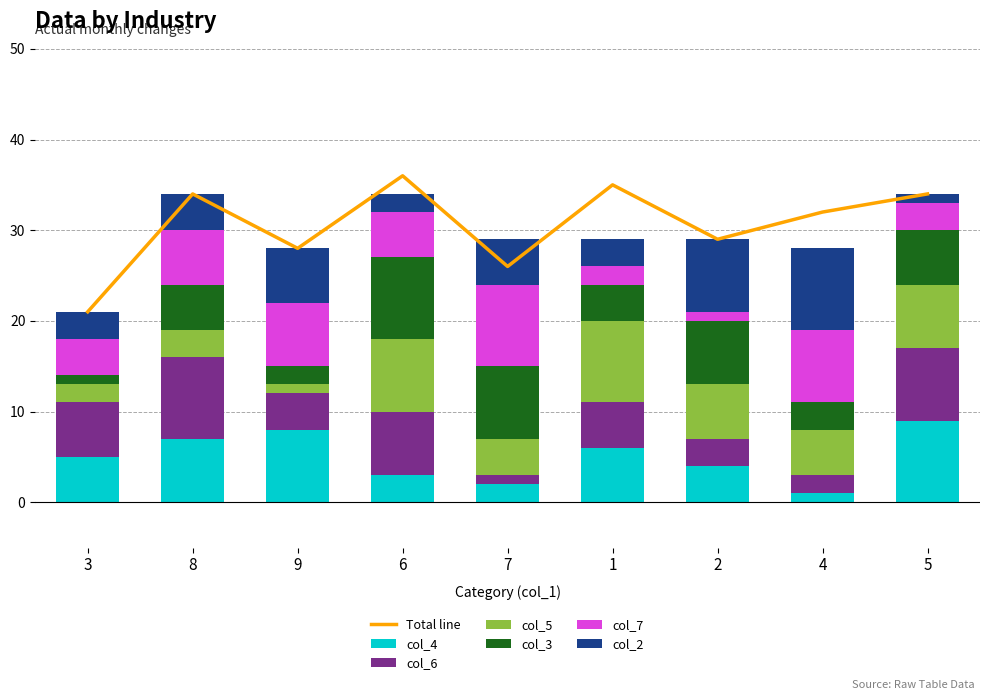

What is the average value of the col_6 series?

5